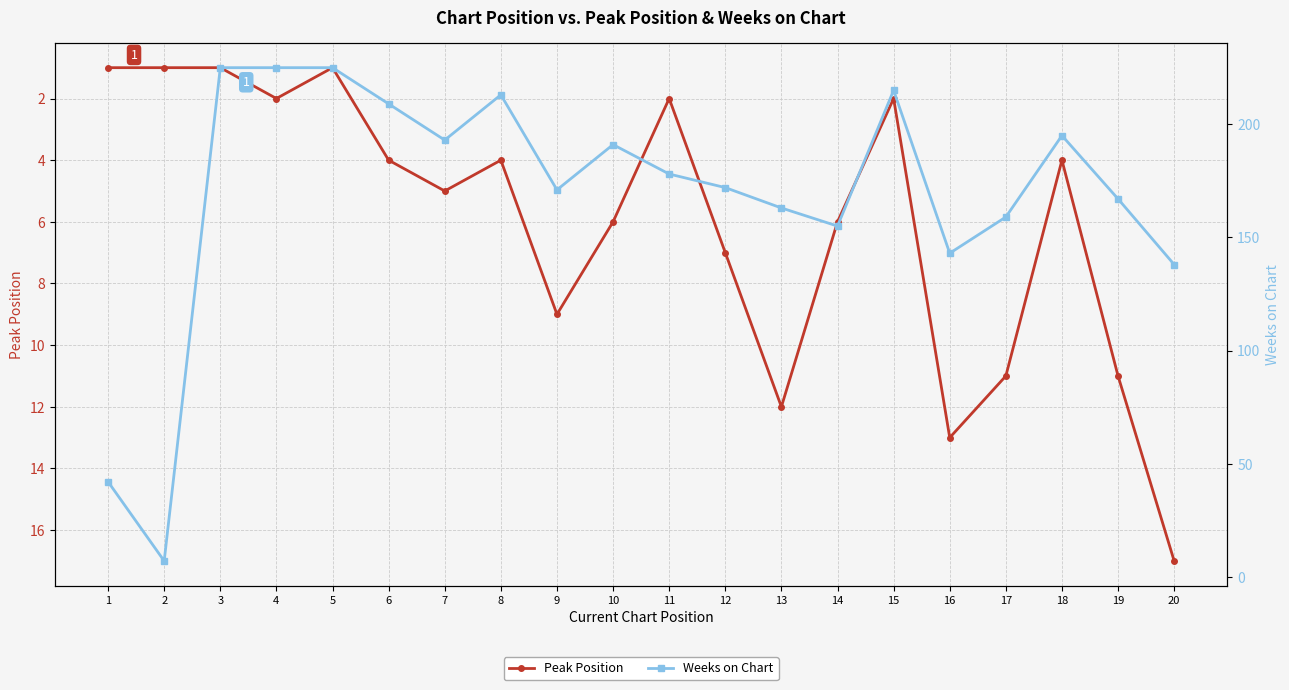

Where is Weeks on Chart nearest to the value 116?

20